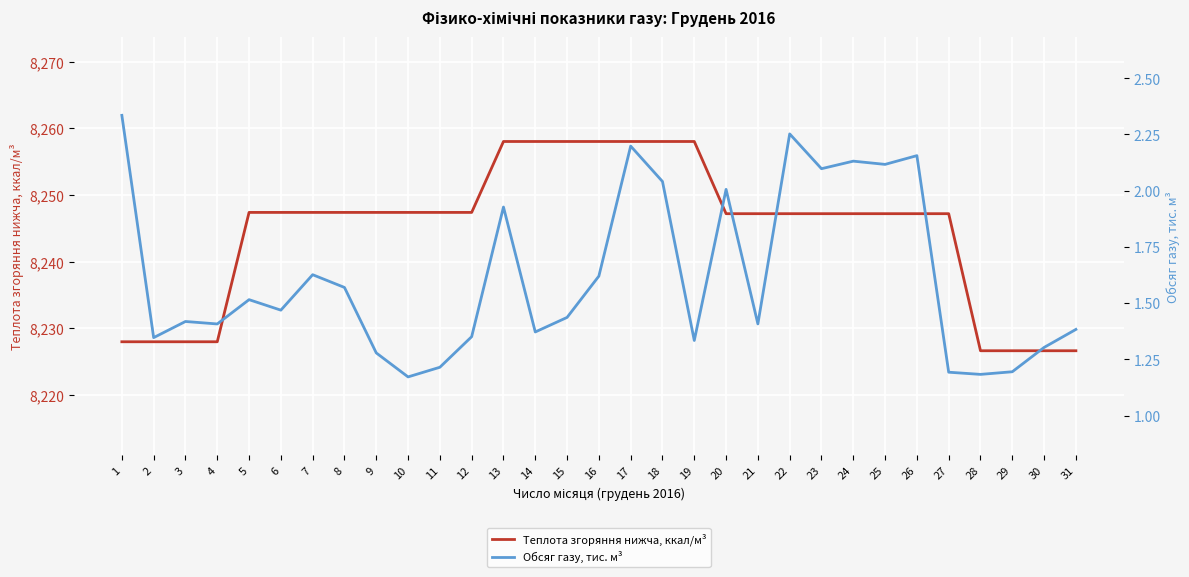

List the labels in order of Теплота згоряння нижча, ккал/м³ value, smallest first.

28, 29, 30, 31, 1, 2, 3, 4, 20, 21, 22, 23, 24, 25, 26, 27, 5, 6, 7, 8, 9, 10, 11, 12, 13, 14, 15, 16, 17, 18, 19